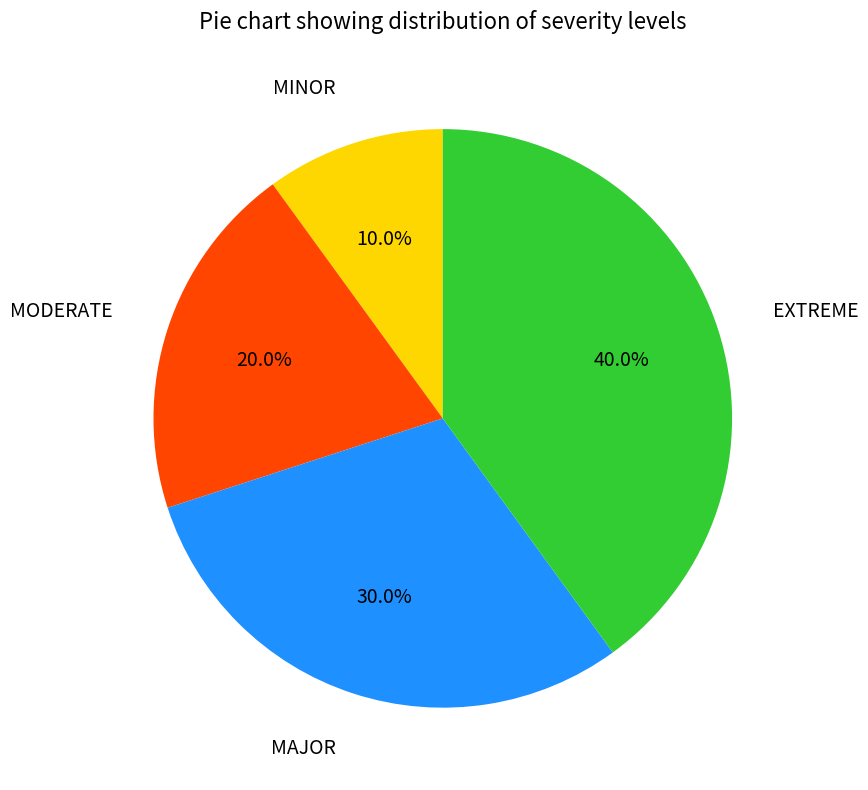

Is there a majority slice in this chart?

No